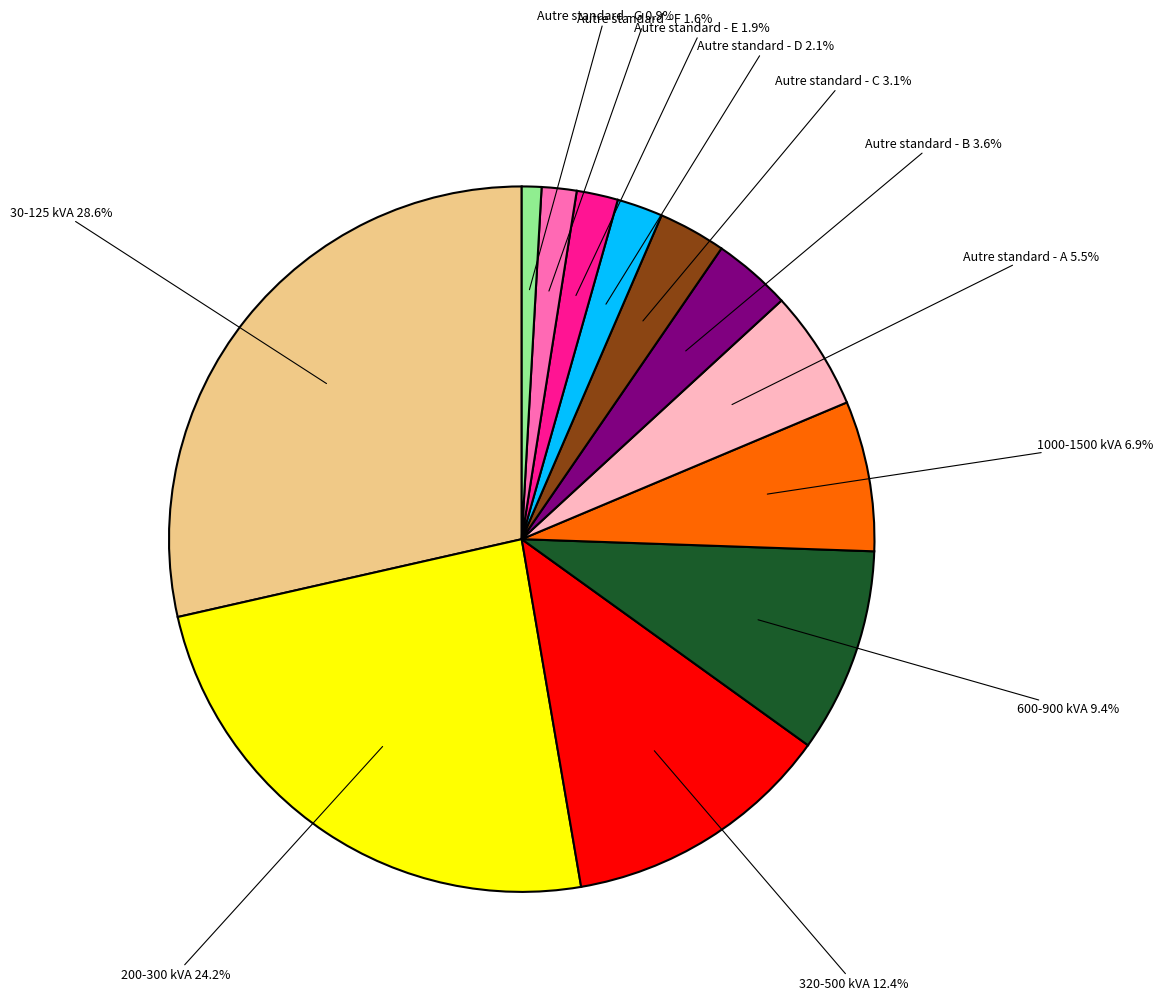

Which category has the smallest portion of the pie?

Autre standard - G 0.9%